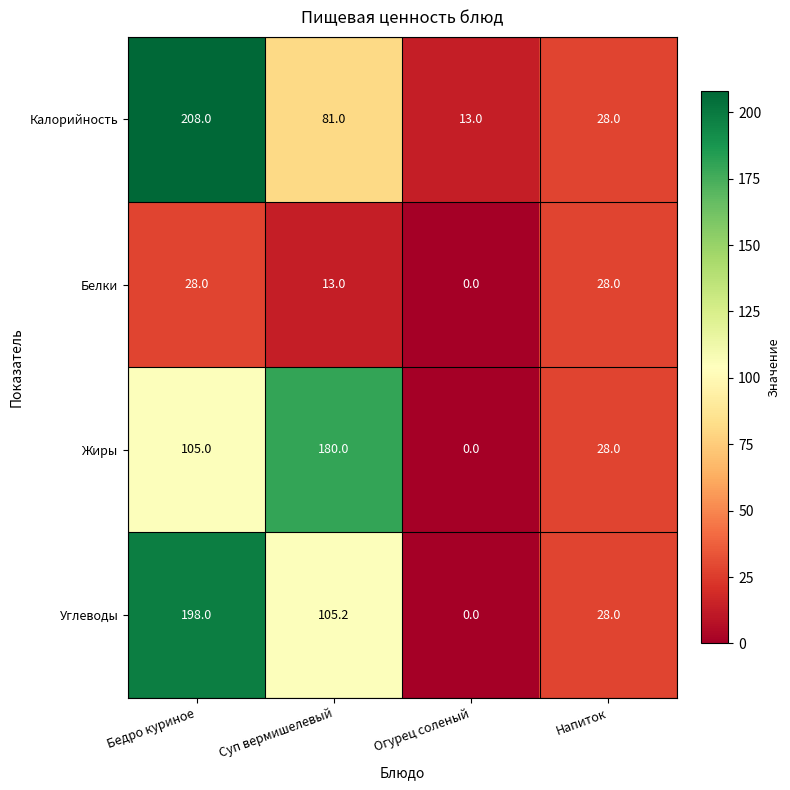

Reading right to left, what are all the values shown in this chart?

Калорийность: 28.0	13.0	81.0	208.0
Белки: 28.0	0.0	13.0	28.0
Жиры: 28.0	0.0	180.0	105.0
Углеводы: 28.0	0.0	105.2	198.0